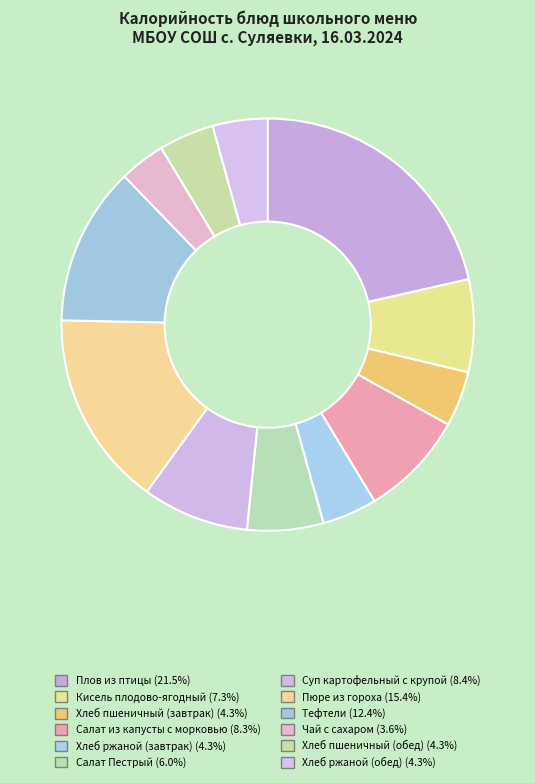

Which category has the biggest portion of the pie?

Плов из птицы